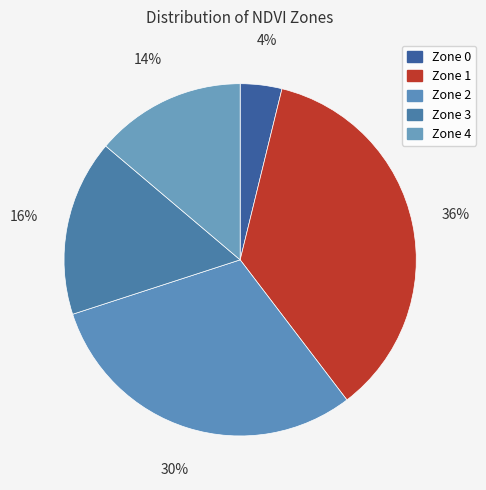

How many slices are in this pie chart?

5